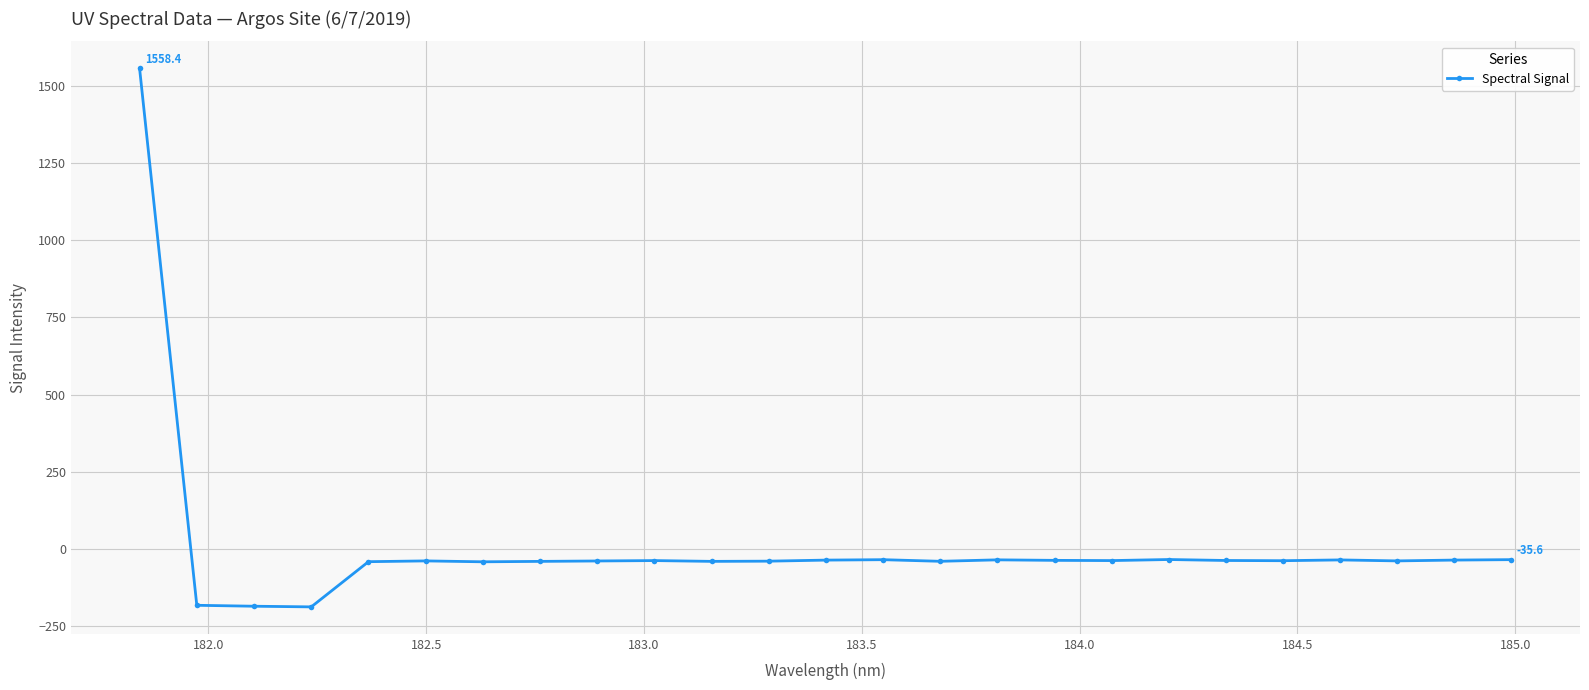

What is the smallest value displayed?

-188.9